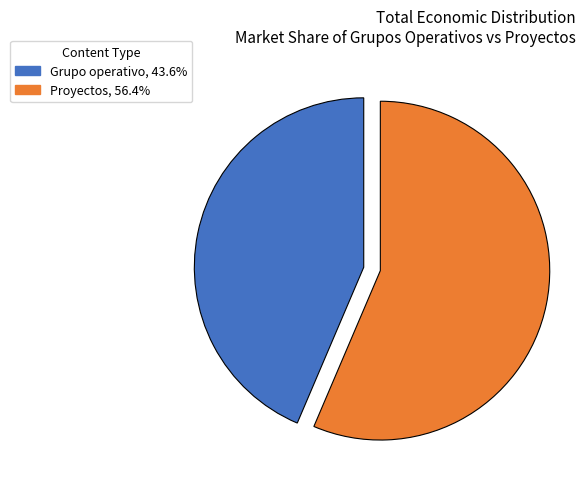

Is there any slice that represents more than half of the pie?

Yes